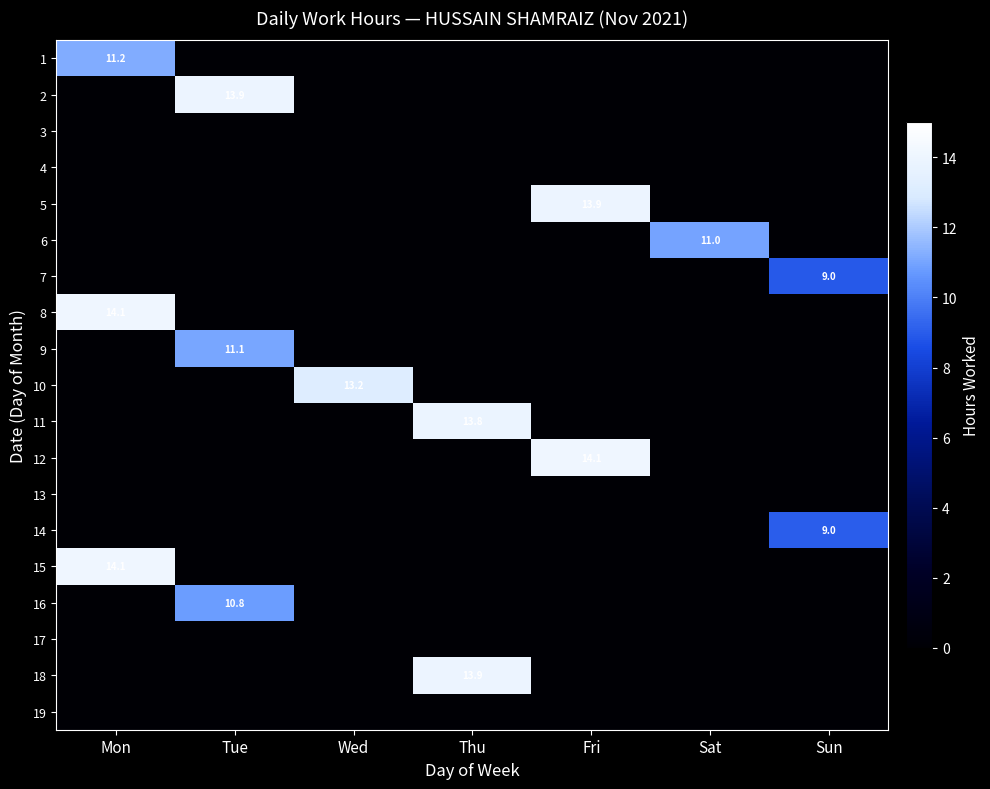

The value of 8 at Mon is 6.1. True or false?

False